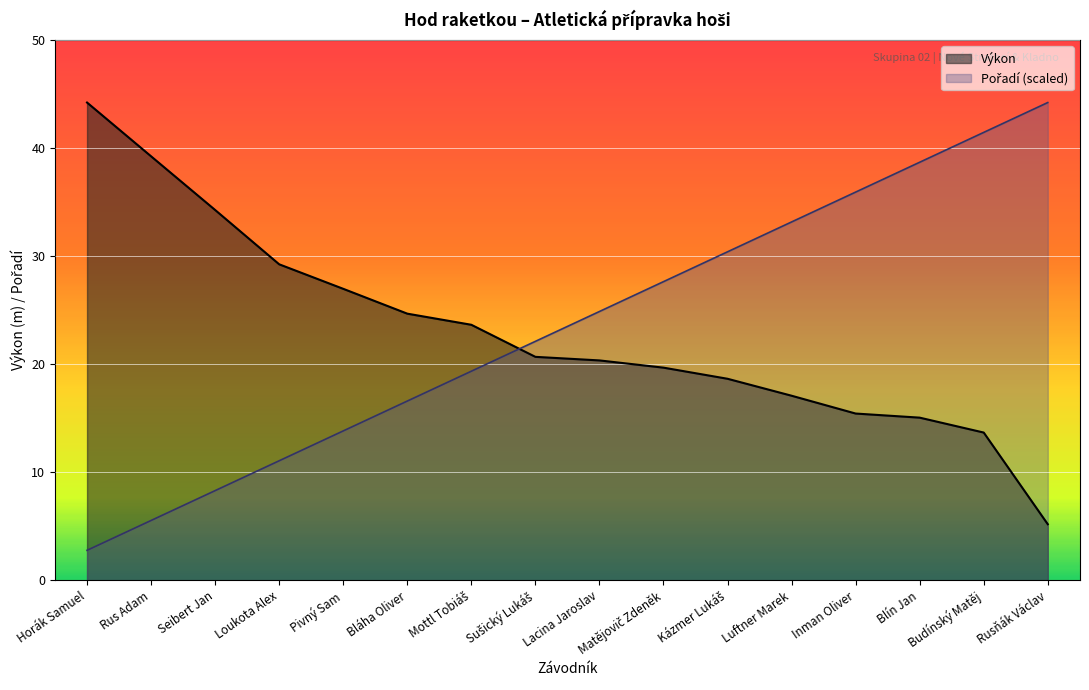

True or false: Výkon has a value of 6.0 at Pivný Sam.

False